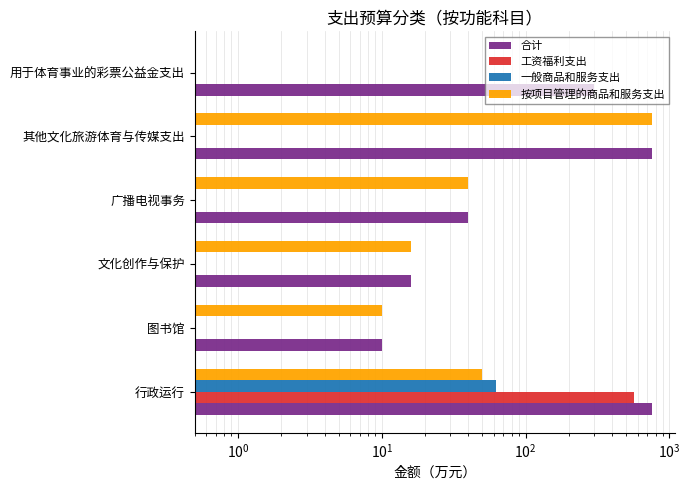

At how many categories does at least one series exceed 650?

2